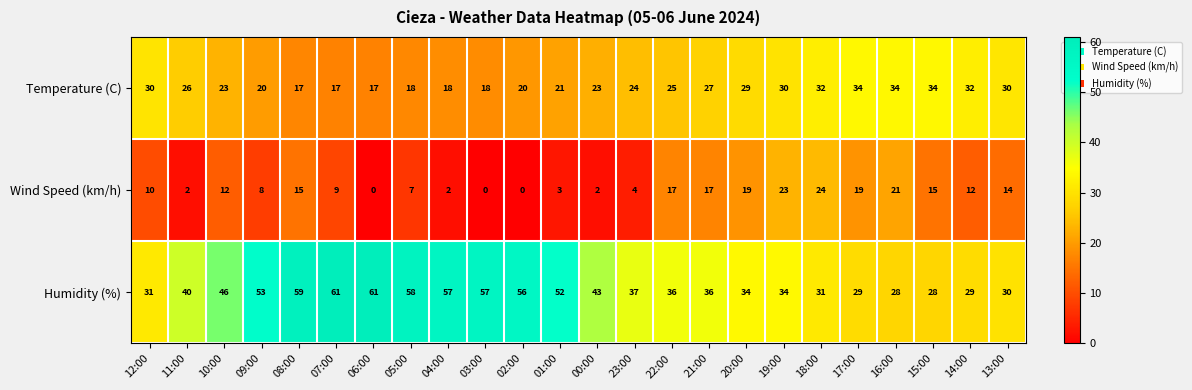

How many series are shown in this chart?

3